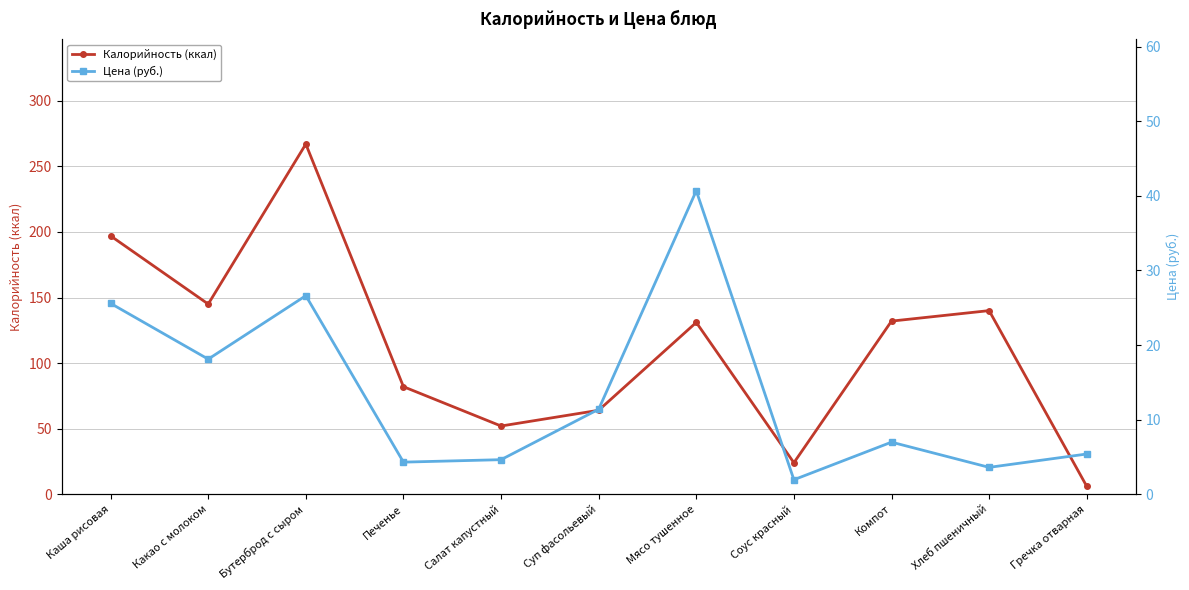

Rank the categories by Калорийность (ккал) value from lowest to highest.

Гречка отварная, Соус красный, Салат капустный, Суп фасольевый, Печенье, Мясо тушенное, Компот, Хлеб пшеничный, Какао с молоком, Каша рисовая, Бутерброд с сыром